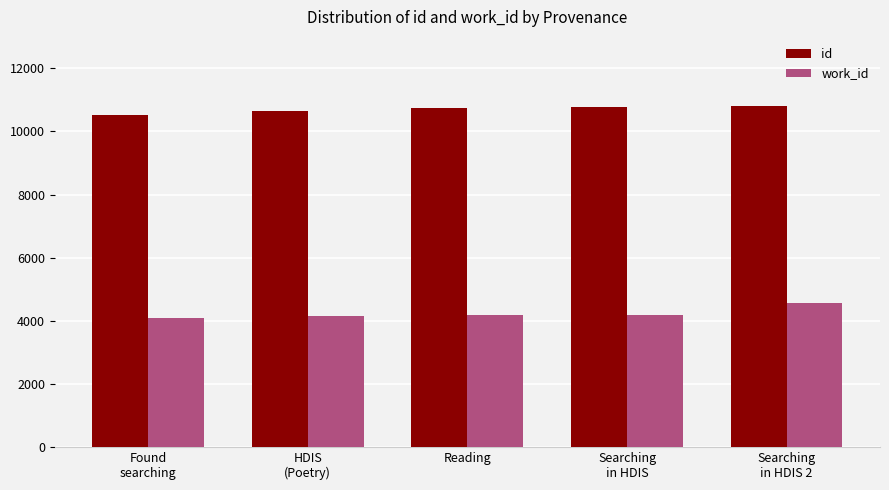

What is the highest value of the work_id series?

4555